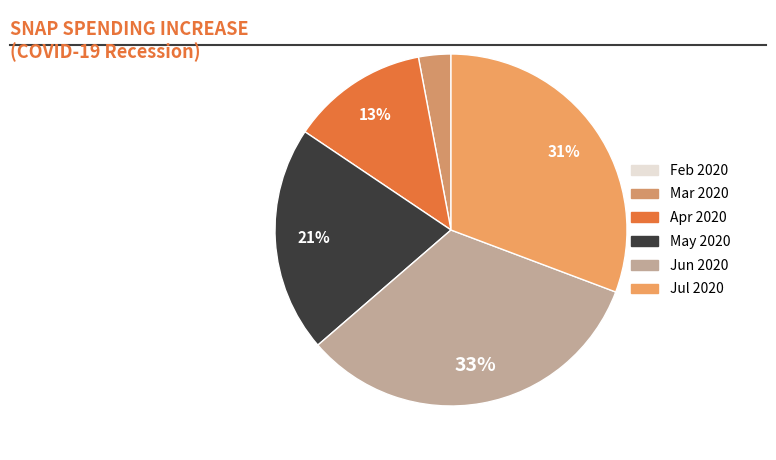

How many segments does this pie chart have?

6